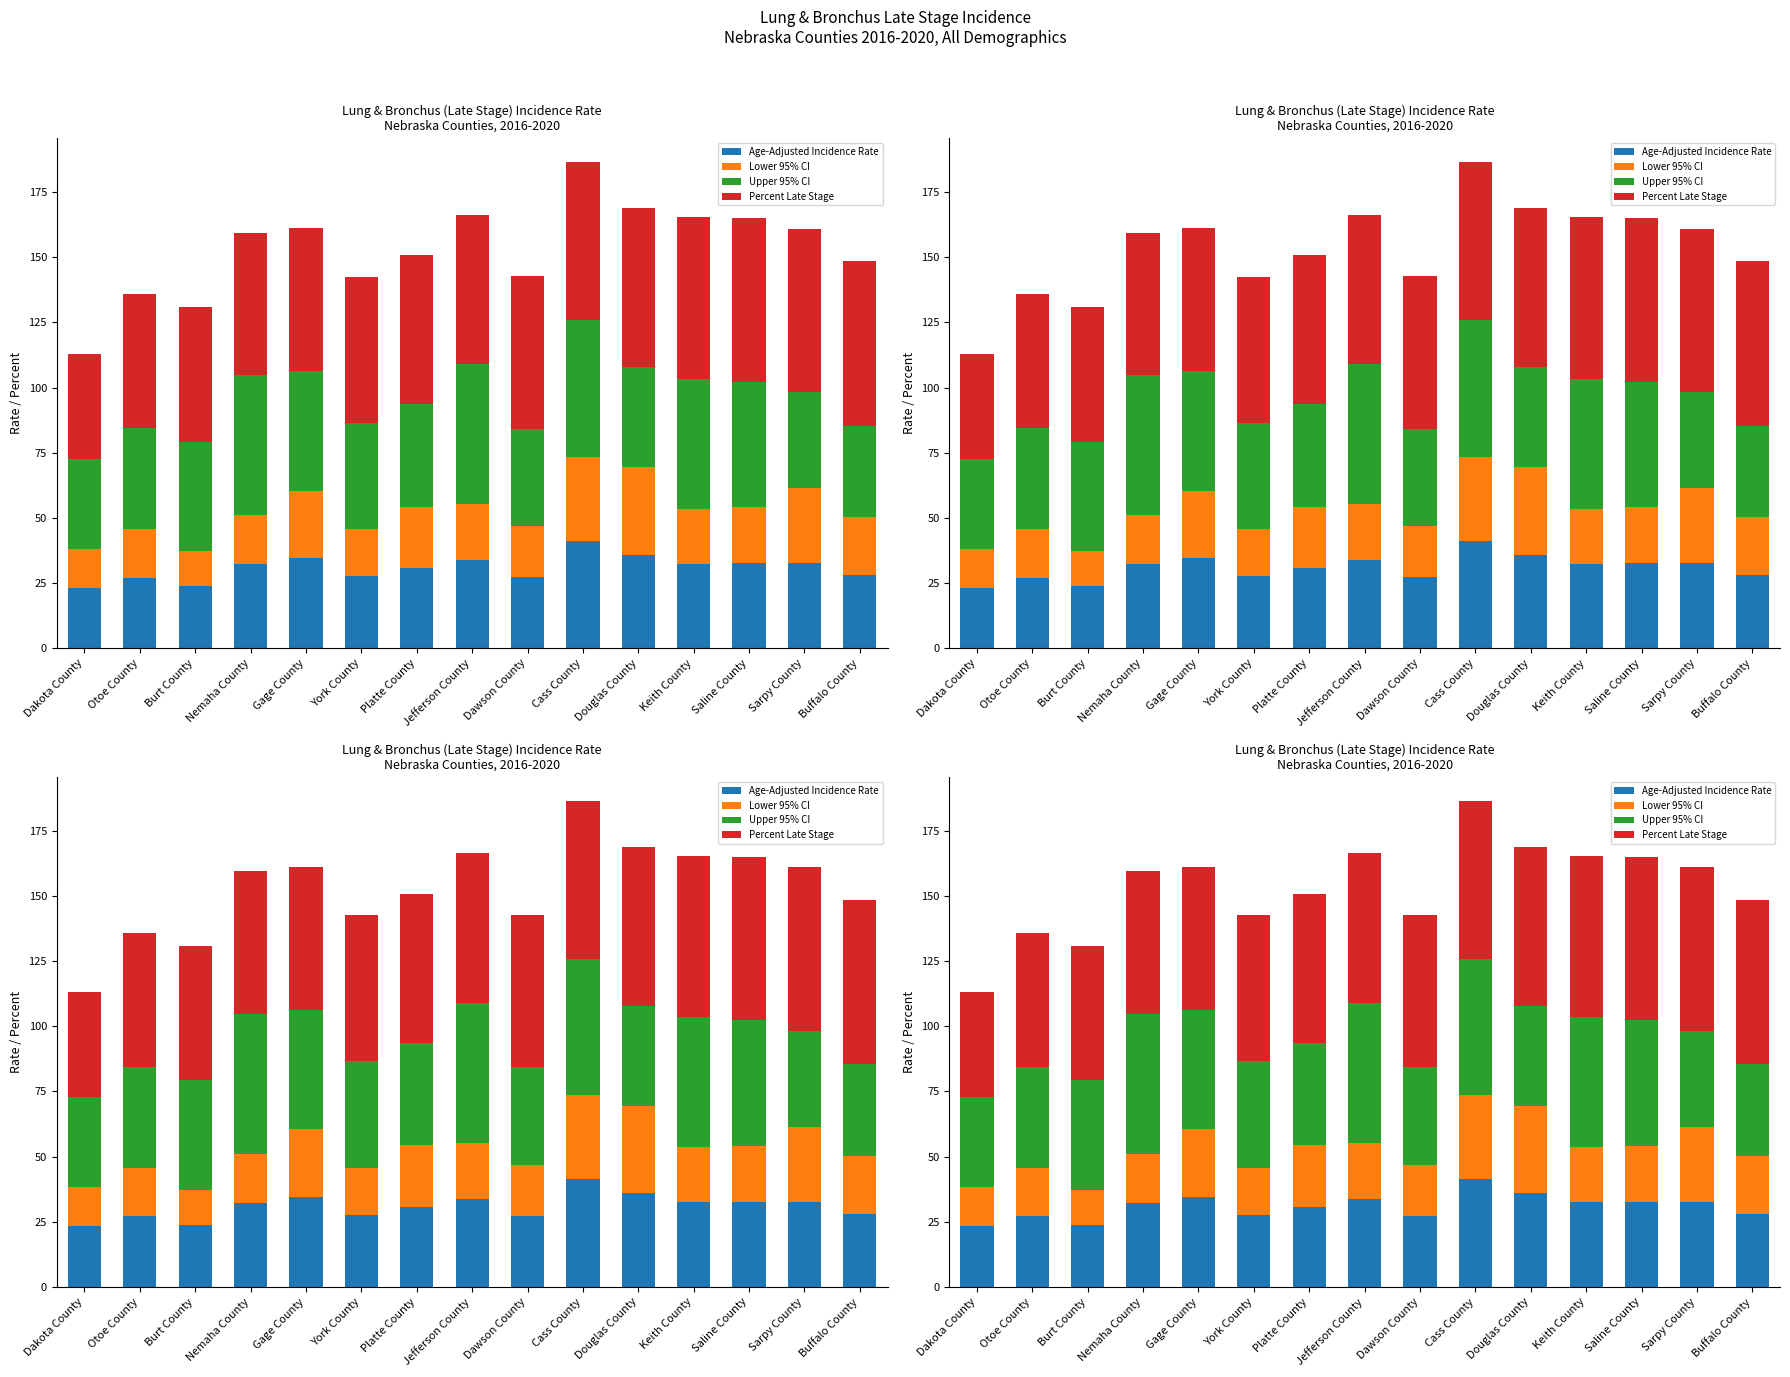

Is it true that Lower 95% CI equals 13.5 at Burt County?

True